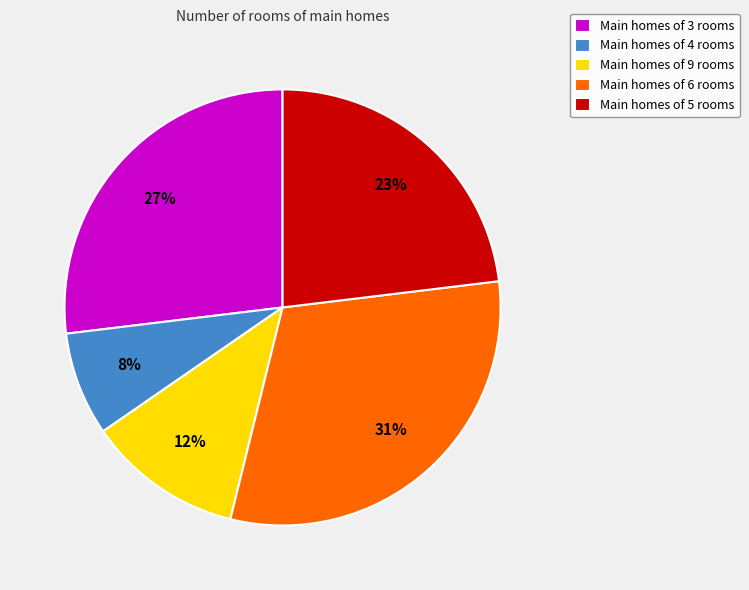

Do Main homes of 3 rooms and Main homes of 6 rooms together represent more than half of the pie?

Yes